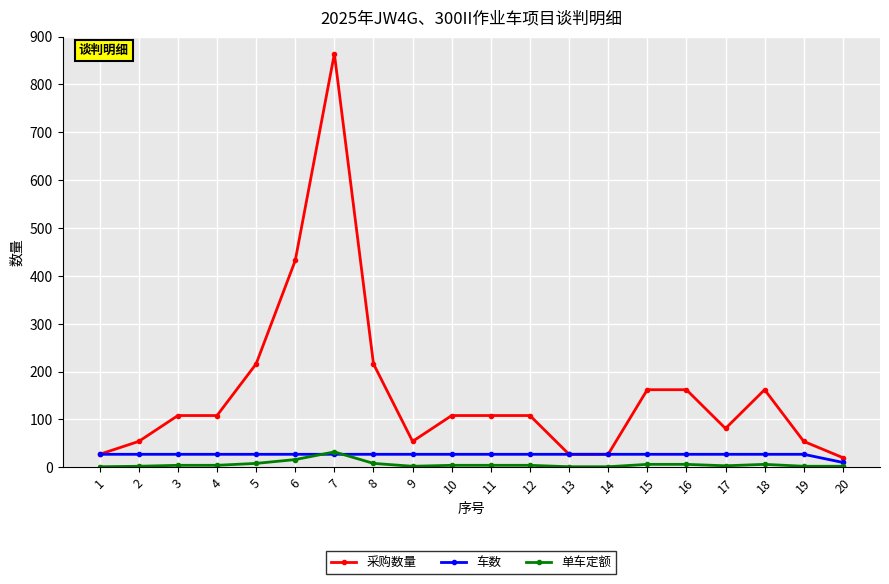

What is the difference between the highest and lowest values at 2?

52